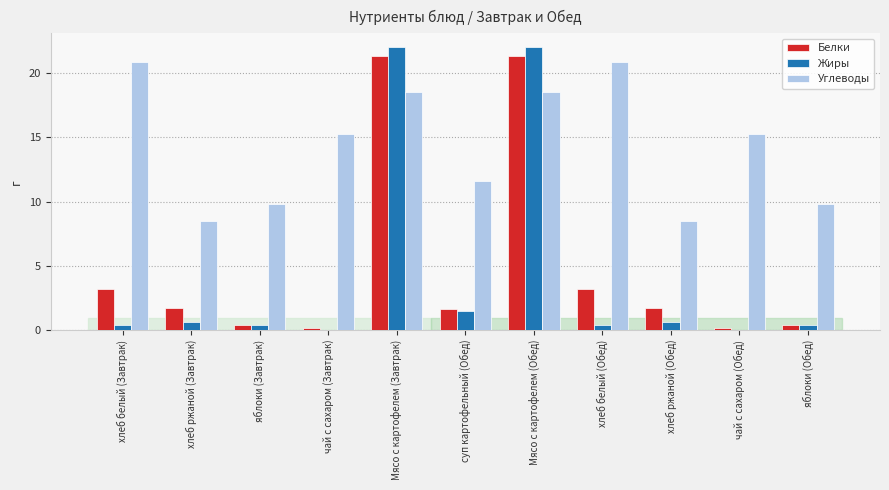

Is the value of Жиры at Мясо с картофелем (Завтрак) greater than the value of Углеводы at суп картофельный (Обед)?

Yes